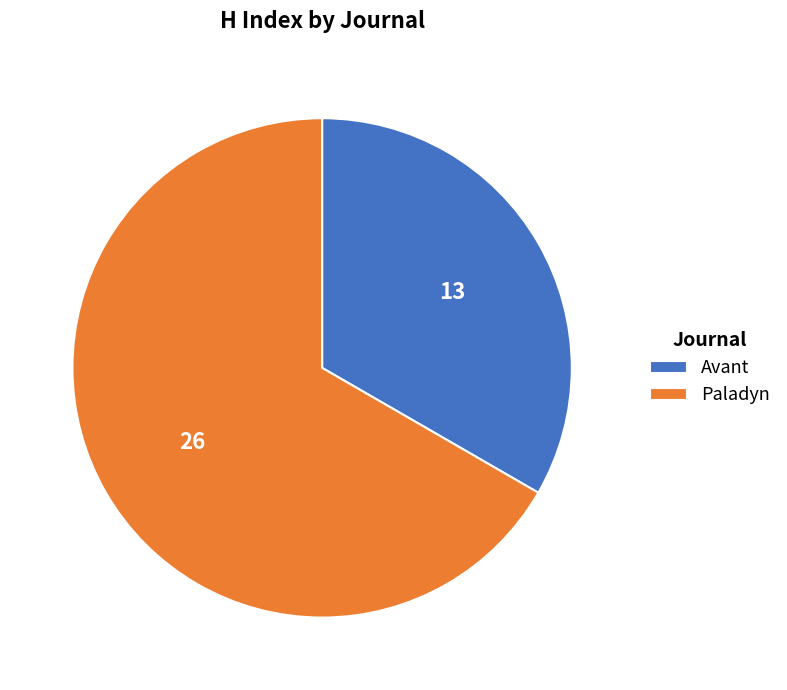

Combined, do Paladyn and Avant account for over 50%?

Yes